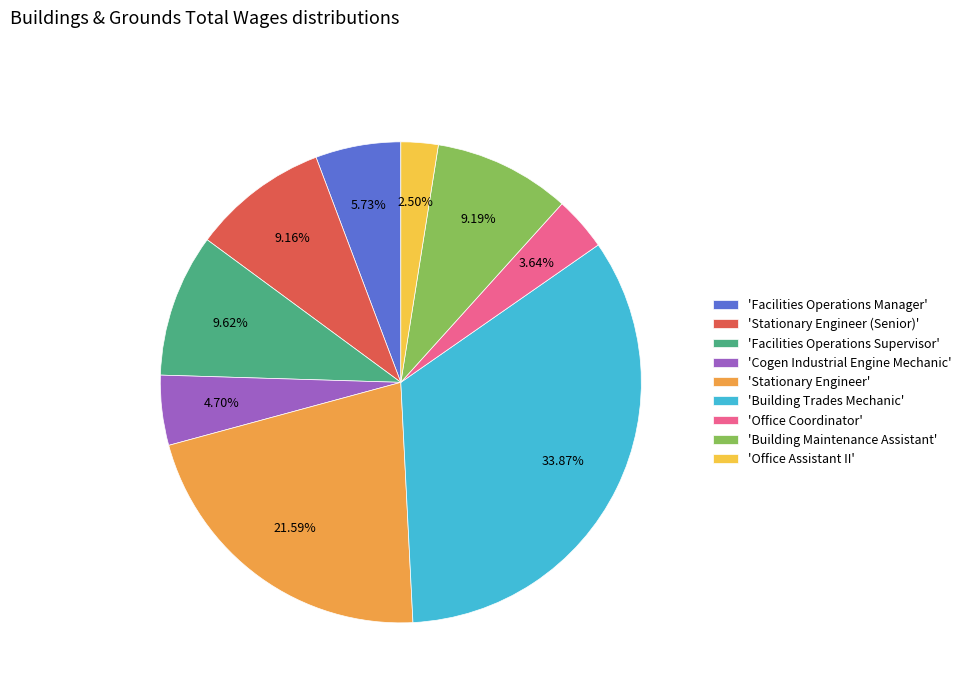

Between 'Stationary Engineer' and 'Facilities Operations Supervisor', which is larger?

'Stationary Engineer'